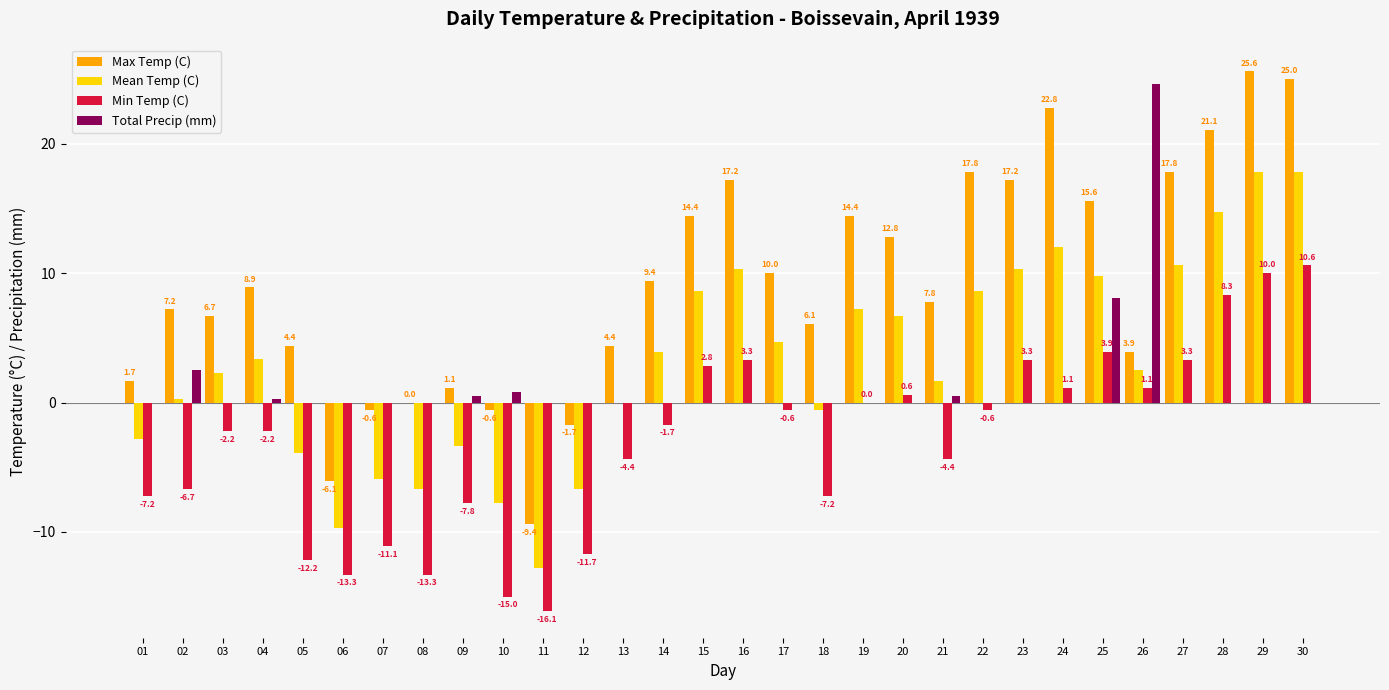

Which series has the largest total across all categories?

Max Temp (C)